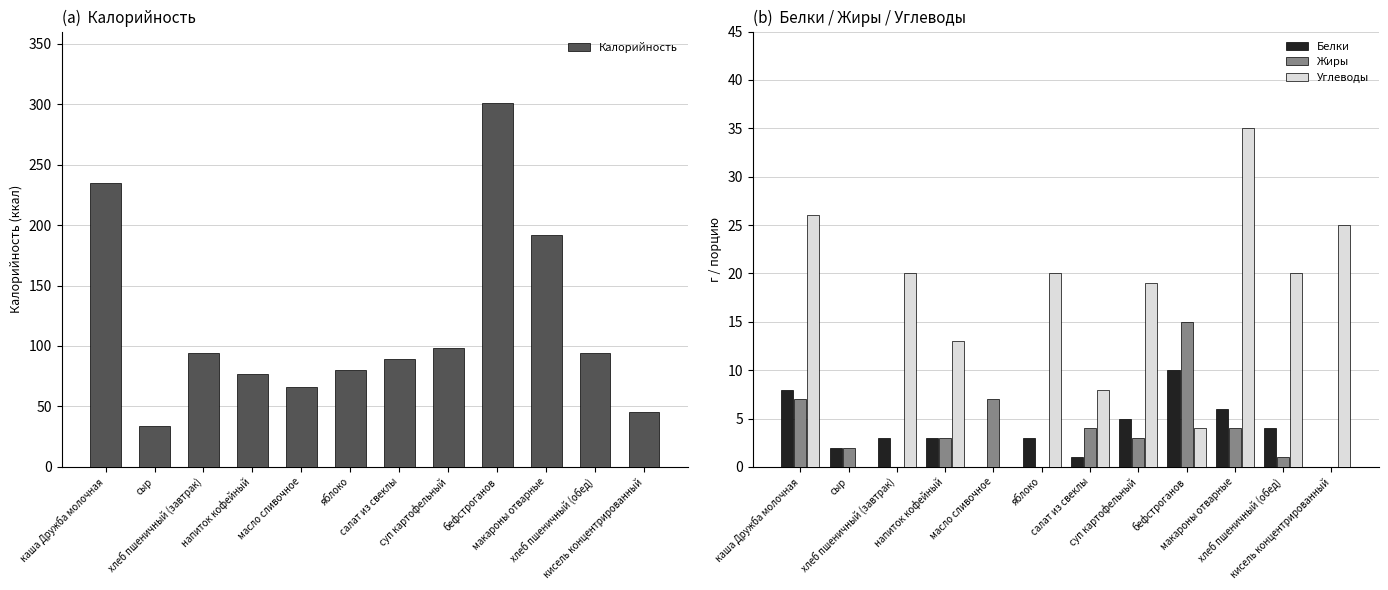

True or false: Углеводы has a value of 36 at хлеб пшеничный (обед).

False